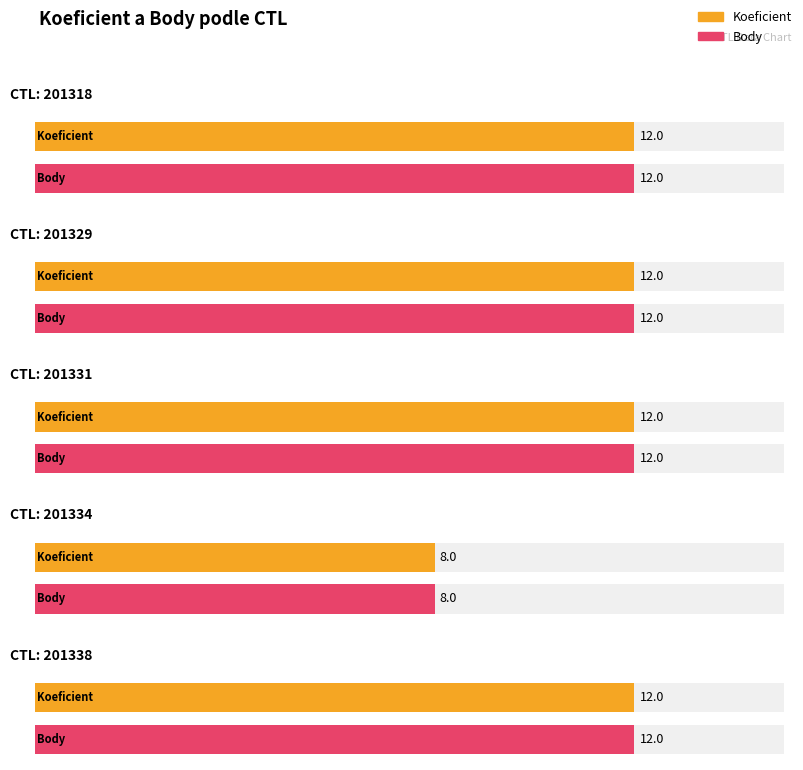

How many Body values are between 12 and 13?

4